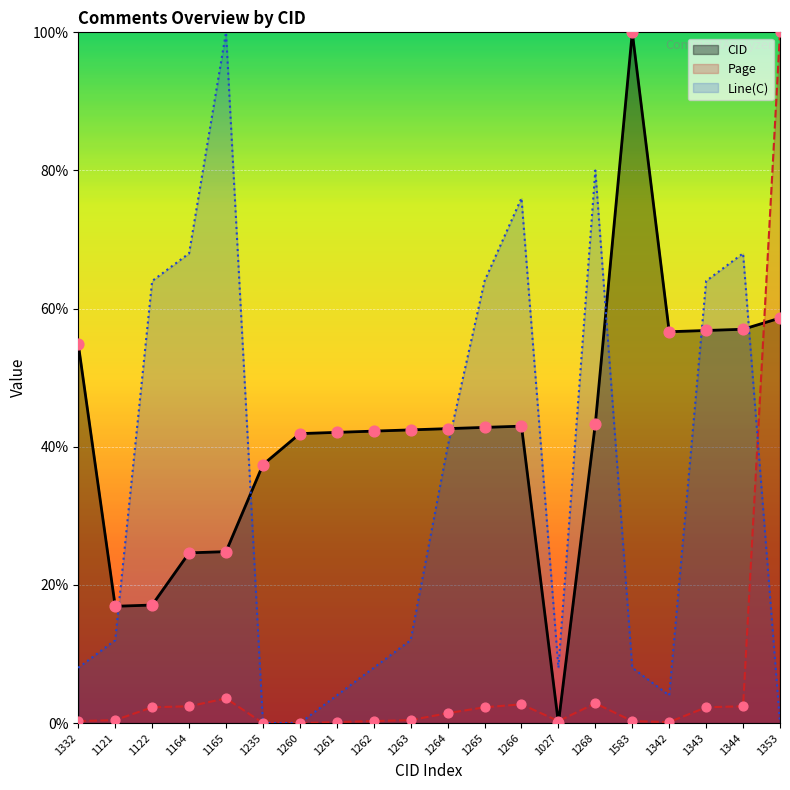

What are all the series names shown in the legend?

CID, Page, Line(C)